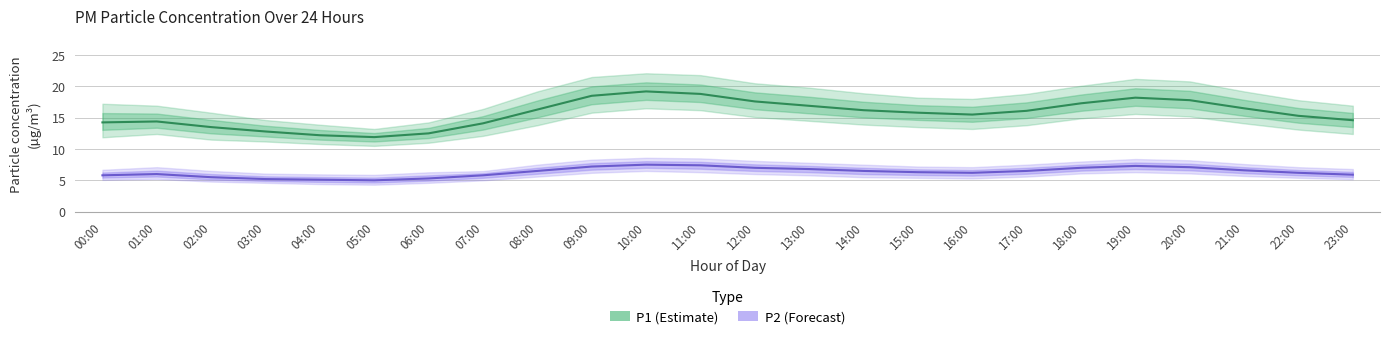

What is the label of the 21st point from the left?

20:00